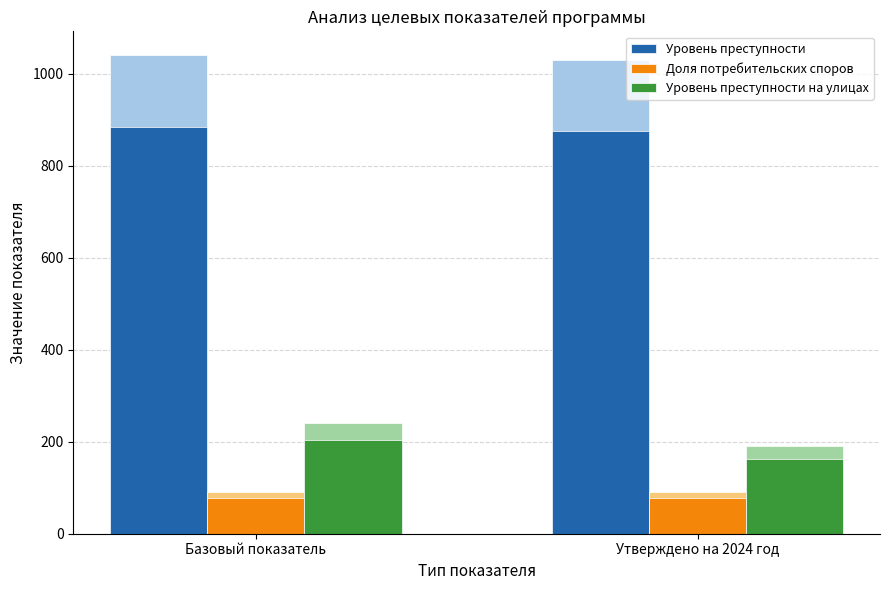

At which label is Доля потребительских споров closest to 77?

Базовый показатель